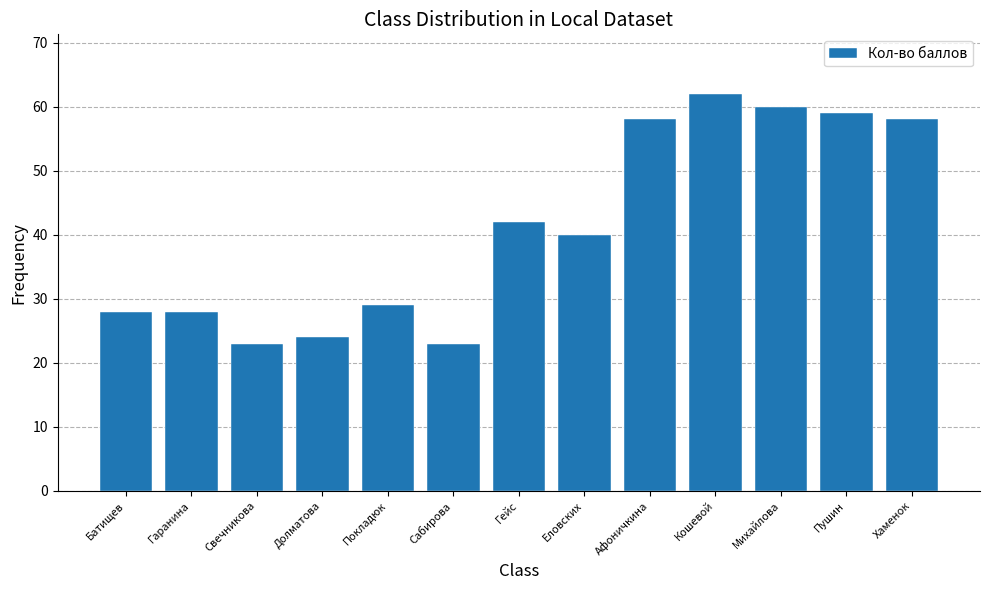

What is the sum of the values at Еловских and Батищев?

68